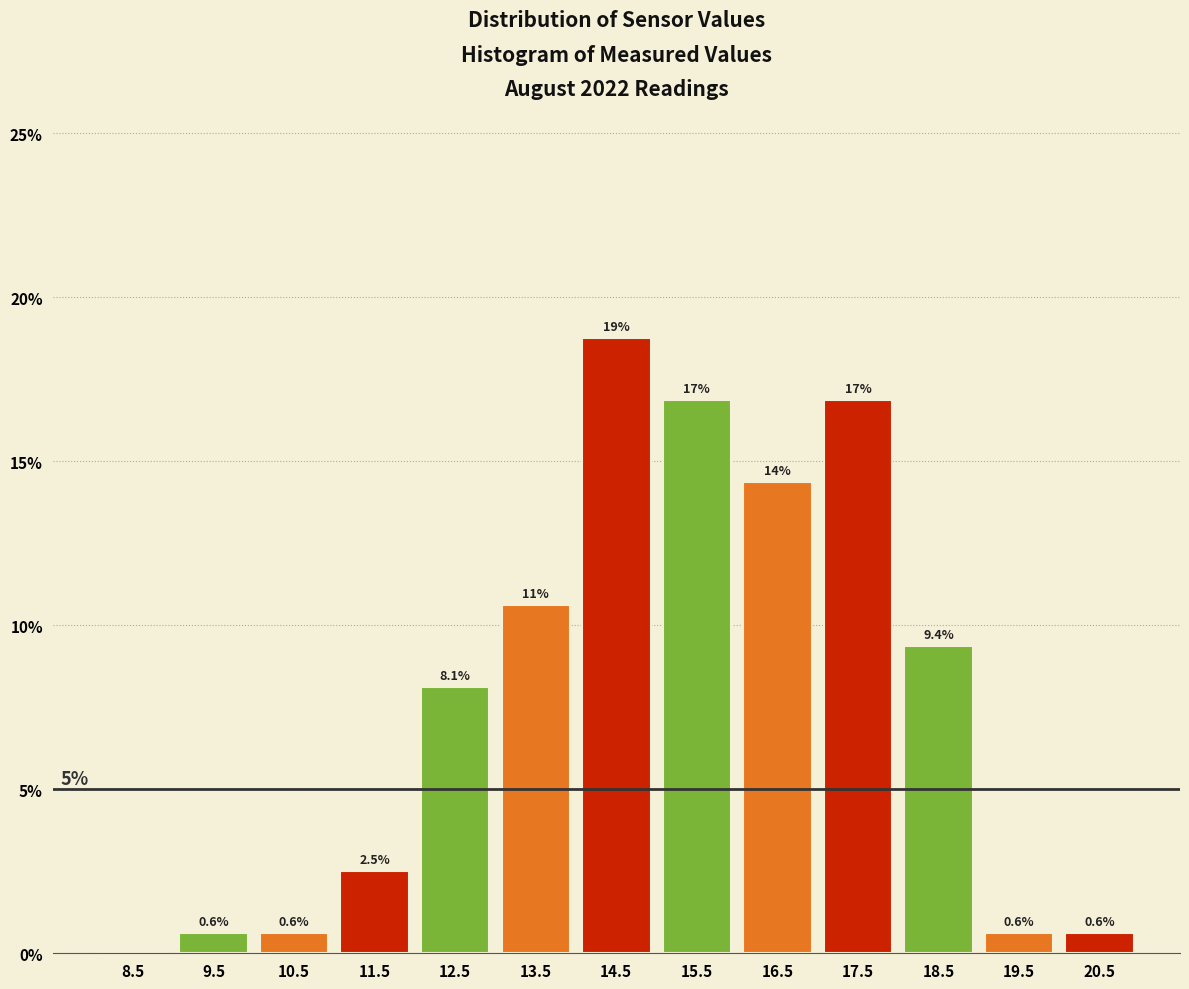

Over which range of the x-axis is the bar tallest?

14 to 15